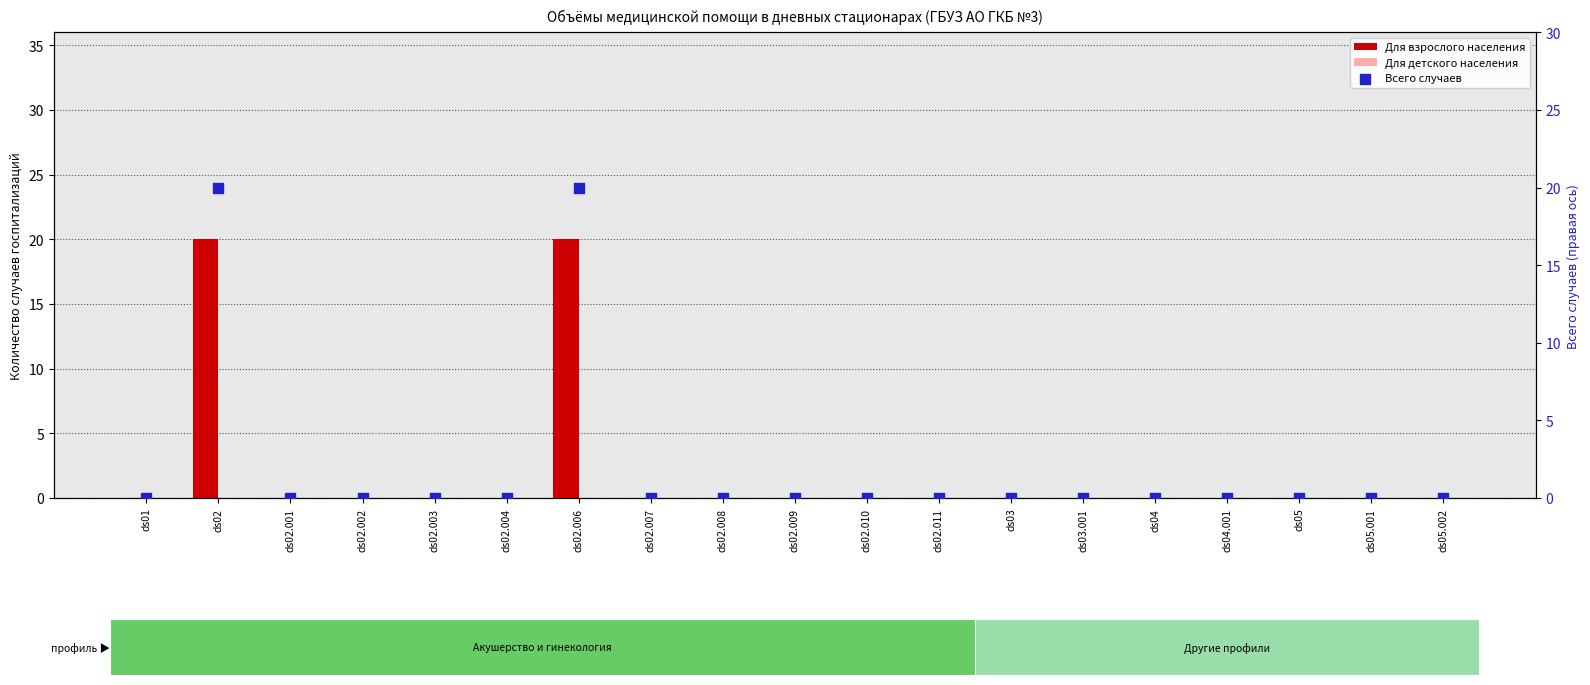

Which series reaches the minimum Y coordinate?

Для взрослого населения